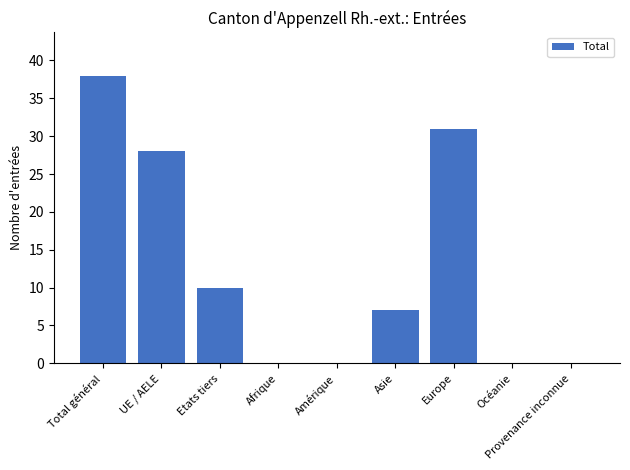

How many categories are shown in the chart?

9